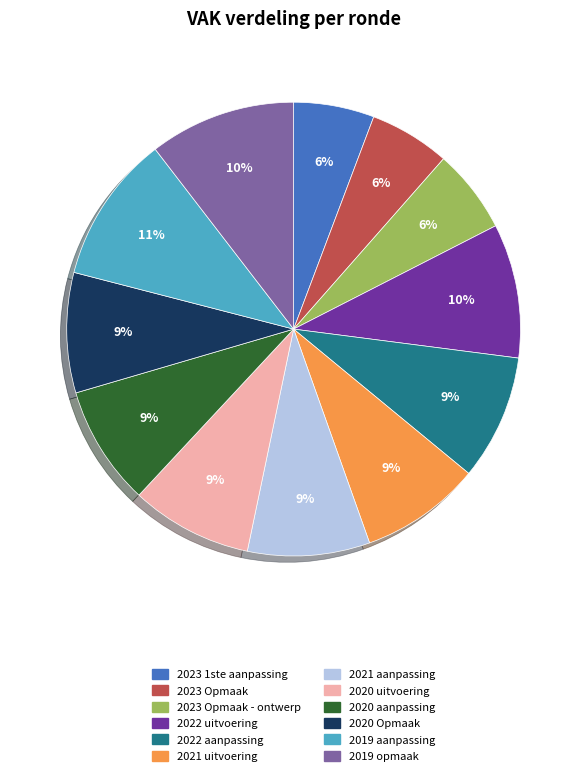

To the nearest percent, what is the average slice percentage?

8%